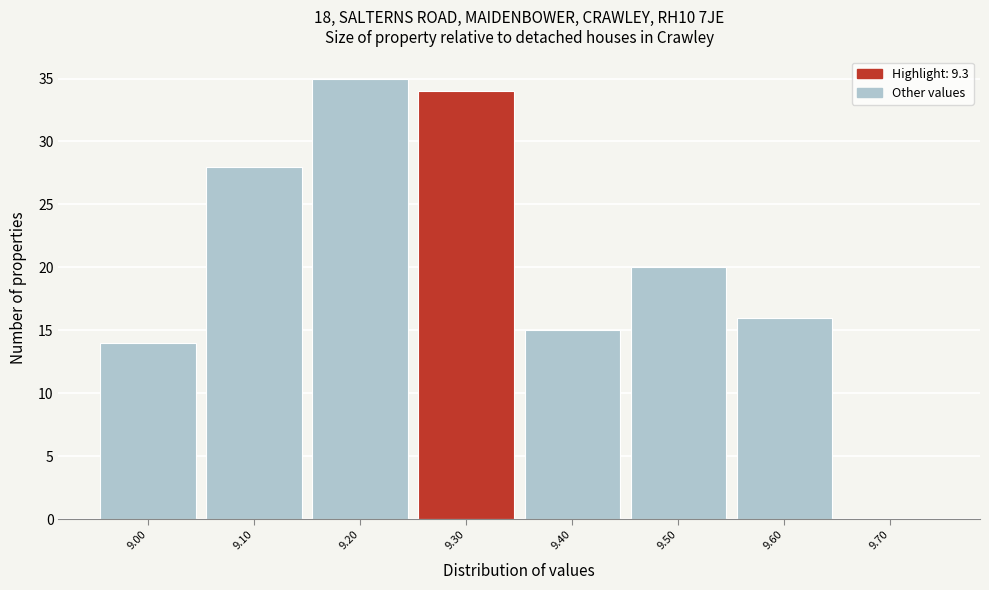

Reading left to right, transcribe this chart: for each bar, give the range it covers on the x-axis and its height. The values are not printed on the chart, so give them approximately, as read against the axis.

8.95 to 9.05: 14
9.05 to 9.15: 28
9.15 to 9.25: 35
9.25 to 9.35: 34
9.35 to 9.45: 15
9.45 to 9.55: 20
9.55 to 9.65: 16
9.65 to 9.75: 0